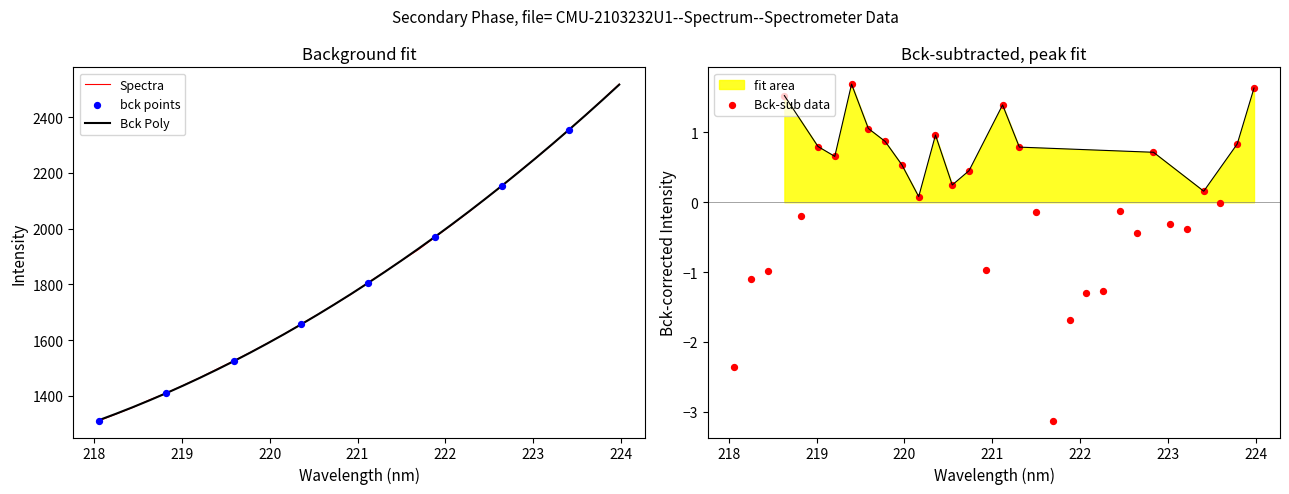

What is the ratio of the value at 219.0156 to the value at 223.2172?

0.6